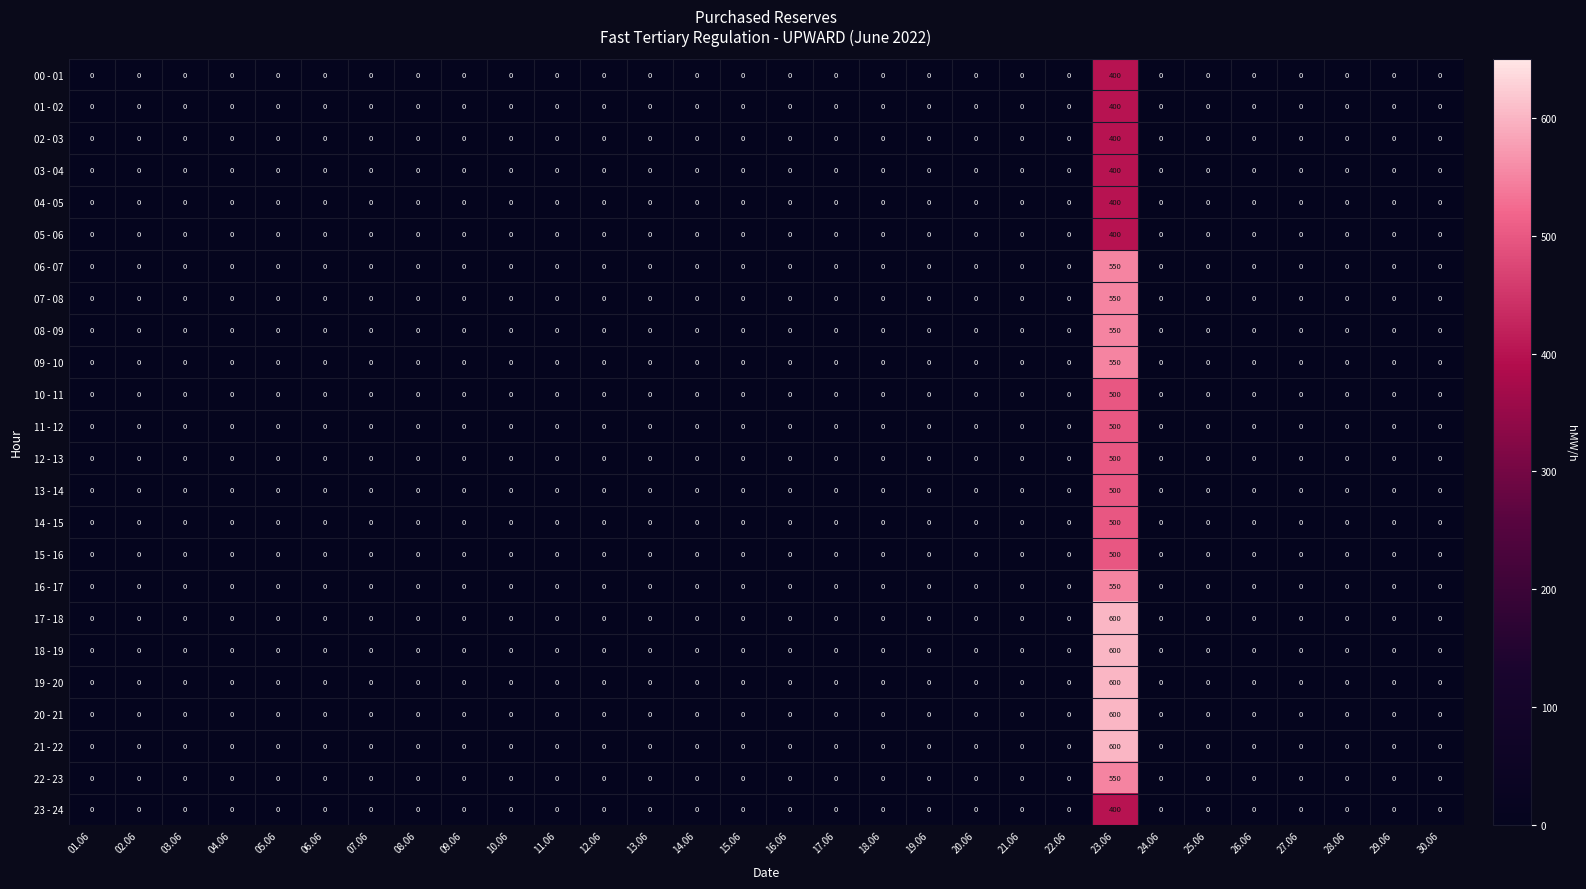

The value of 00 - 01 at 16.06 is 276. True or false?

False